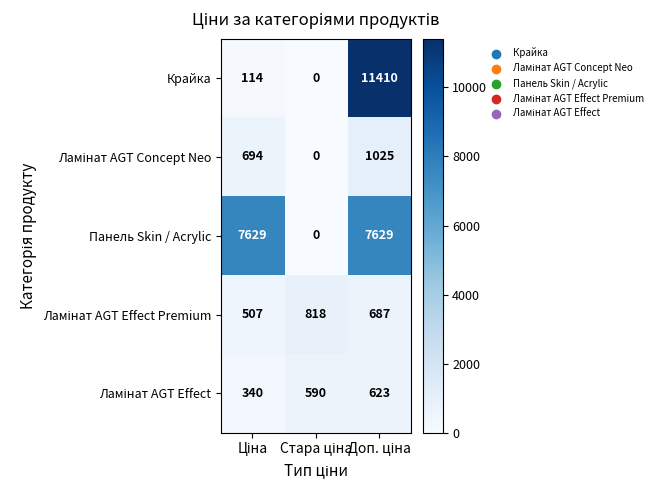

Which series has the largest total across all categories?

Панель Skin / Acrylic